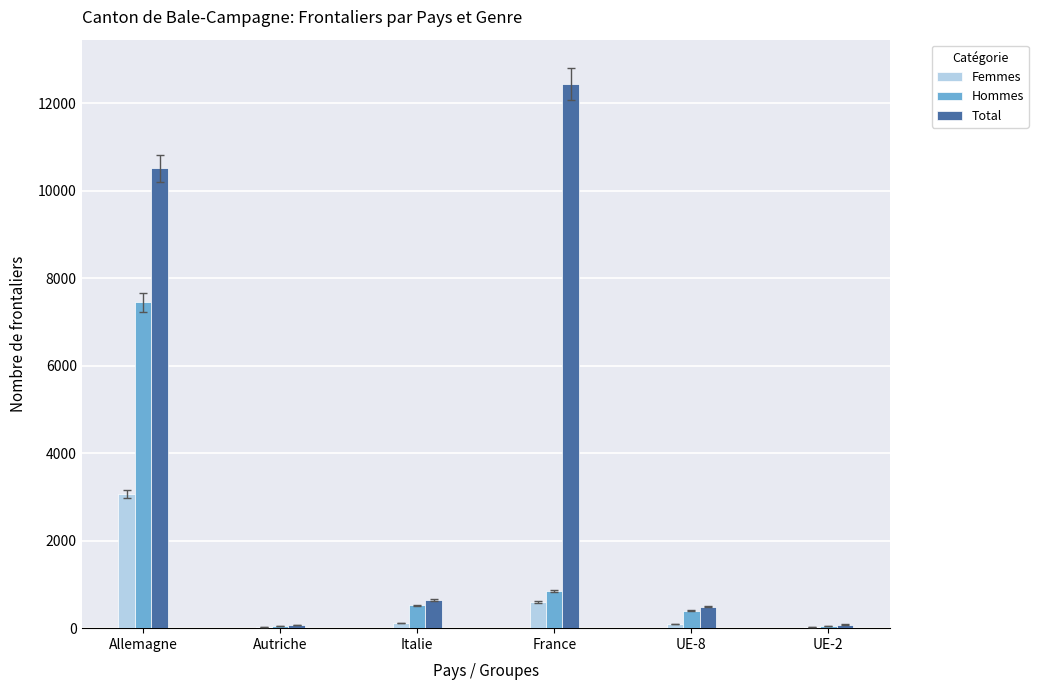

At which label is Hommes closest to 3747?

France